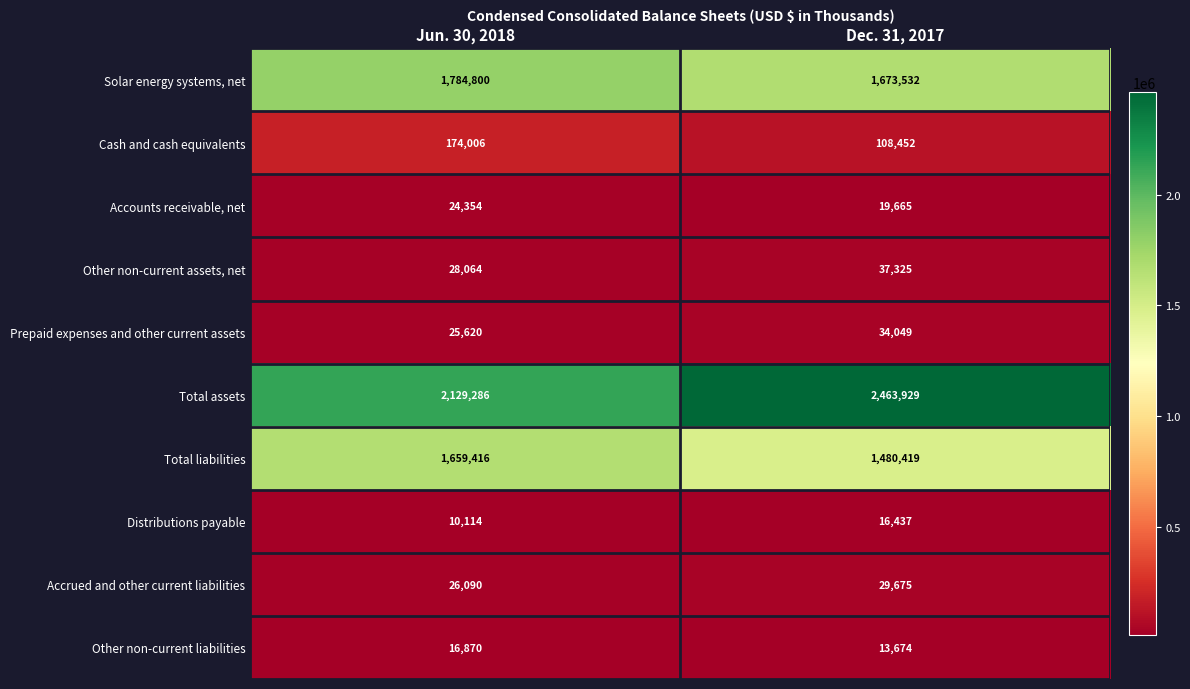

At how many categories does at least one series exceed 852072?

2